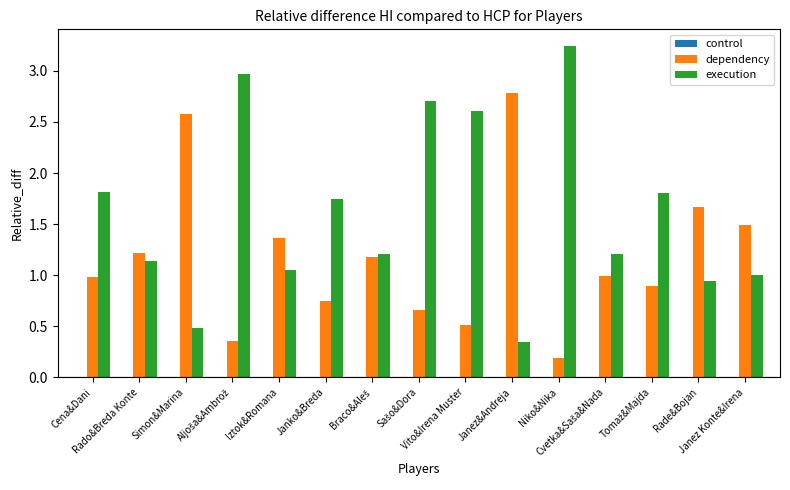

What is the difference between the maximum and second lowest values in the execution series?

2.8